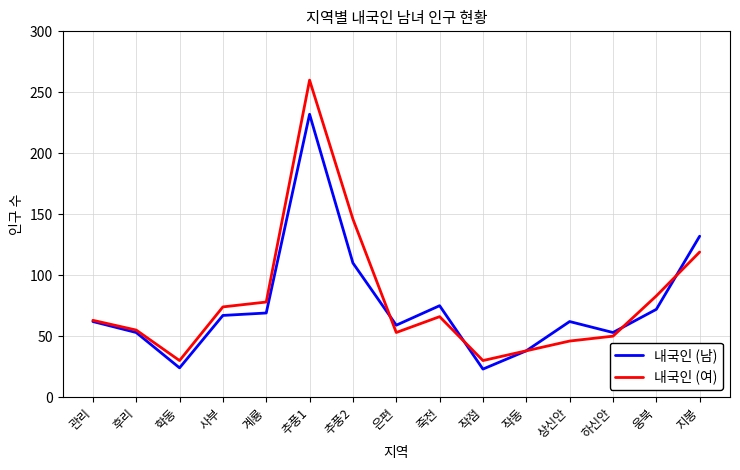

What is the average value of the 내국인 (여) series?

79